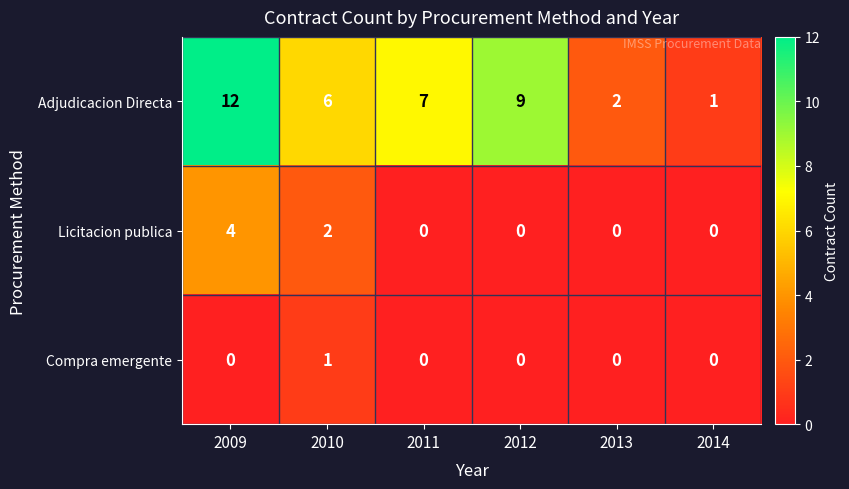

What is the maximum value for Licitacion publica?

4